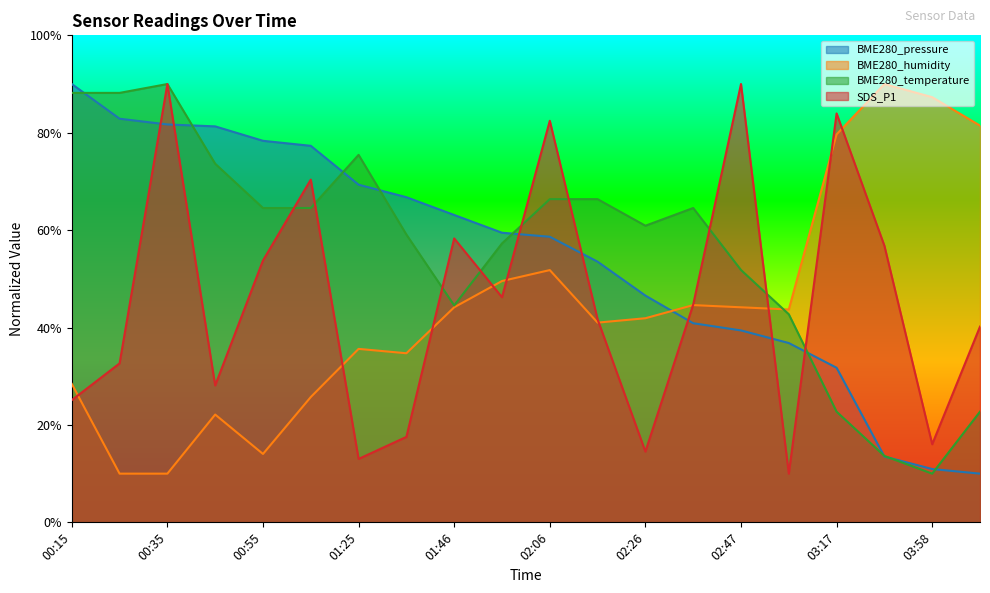

True or false: BME280_temperature has a value of 58.2 at 00:15.

False